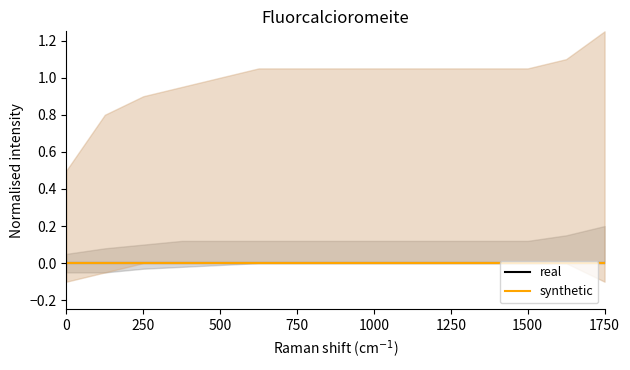

How many categories are shown in the chart?

15